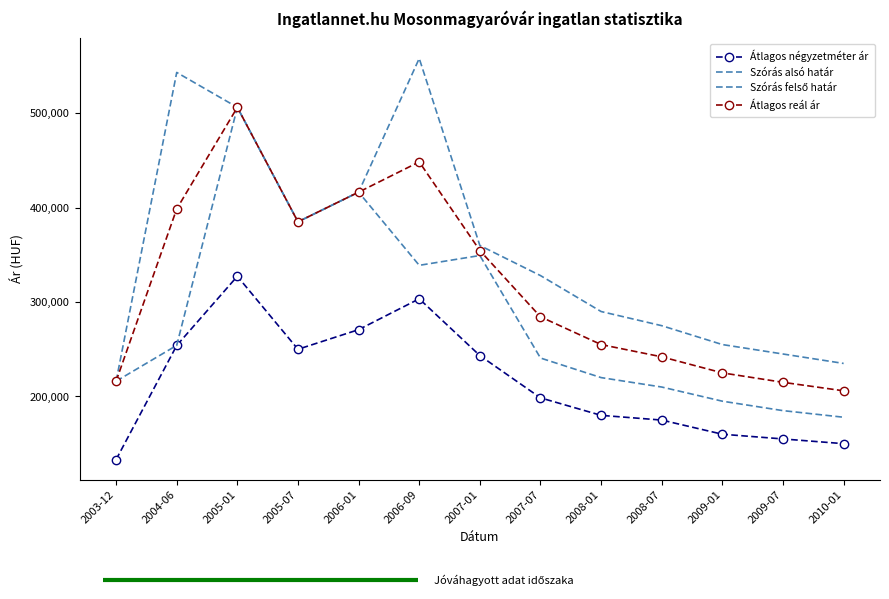

True or false: Átlagos négyzetméter ár and Átlagos reál ár cross at least once.

False